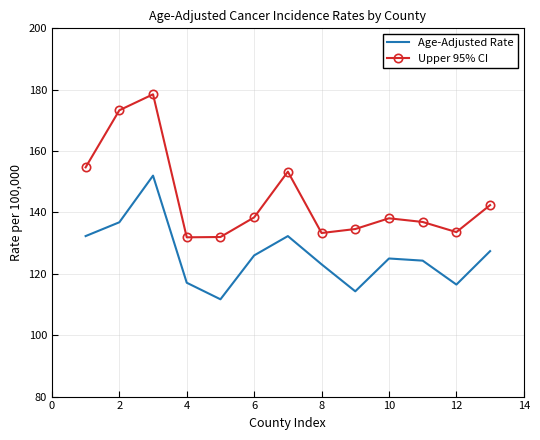

What is the highest value of the Upper 95% CI series?

178.5